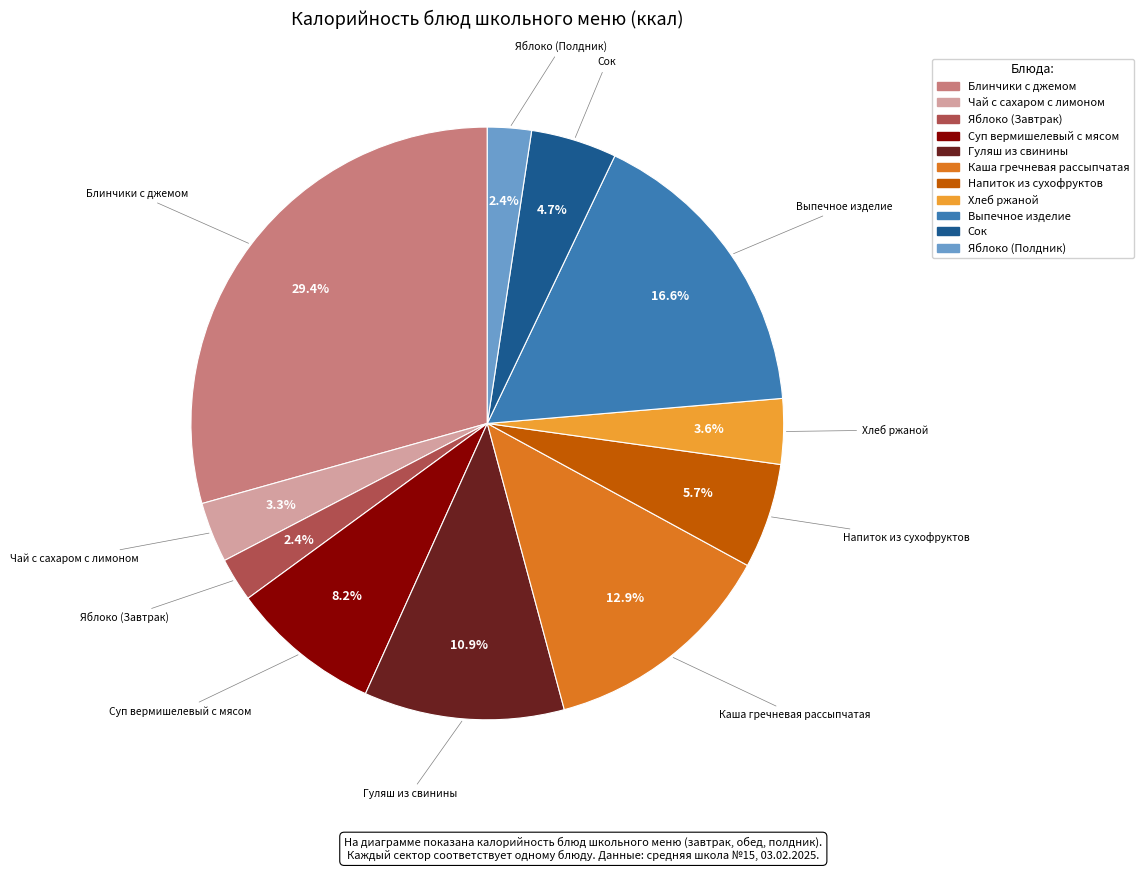

Does Яблоко (Завтрак) represent more than half of the total?

No